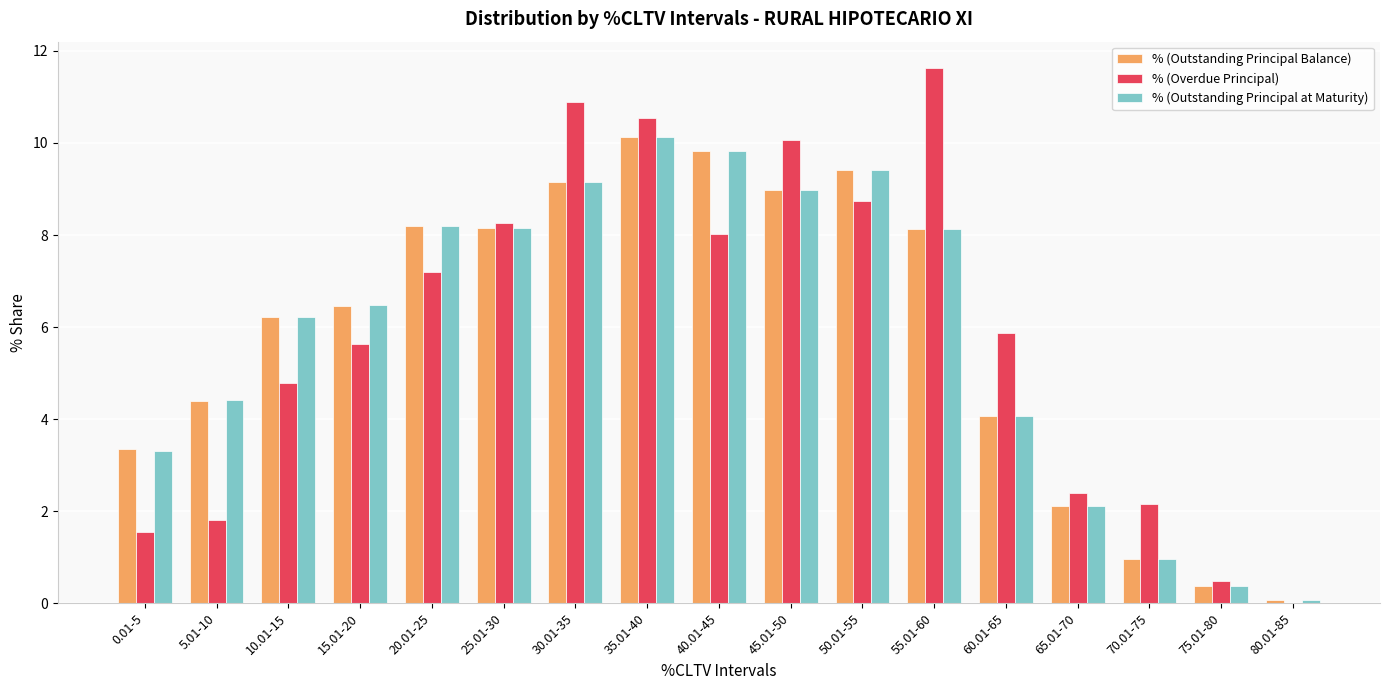

Between 10.01-15 and 40.01-45, which series saw the biggest shift?

% (Outstanding Principal Balance)